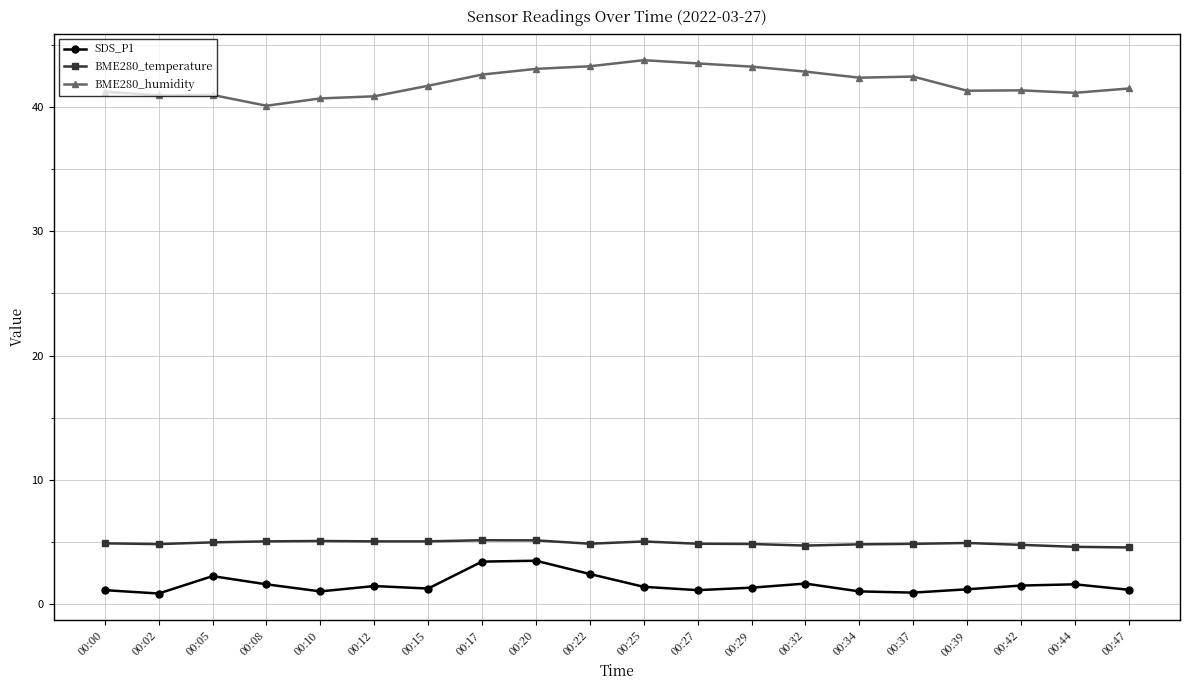

How many series are shown in this chart?

3